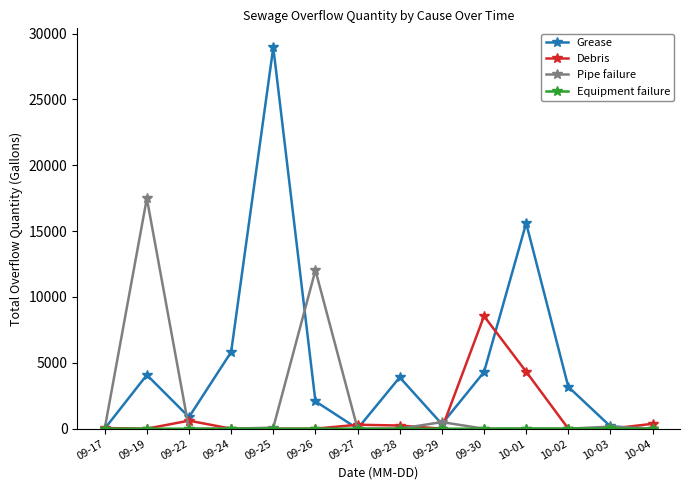

Which series has the largest range (max minus min)?

Grease